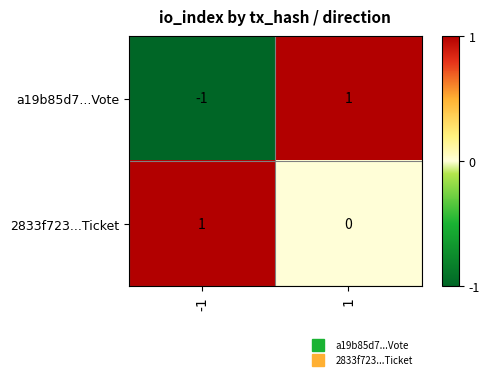

Which series has the widest spread of values?

a19b85d7...Vote